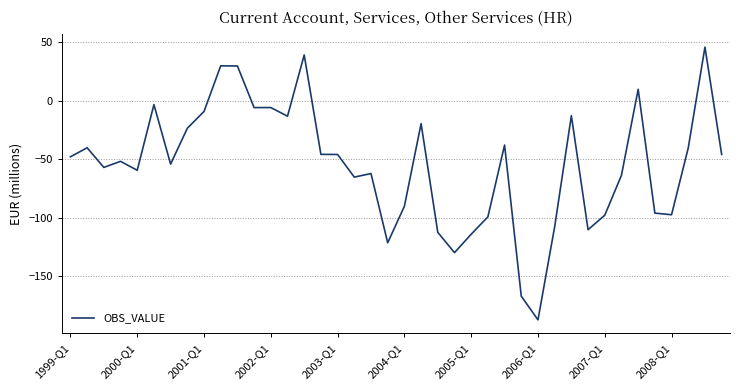

What is the minimum value shown in the chart?

-187.5